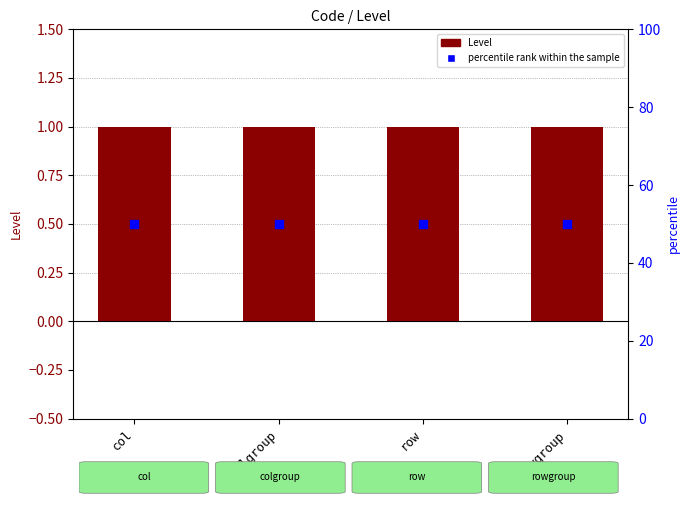

Which series reaches the minimum Y coordinate?

Level